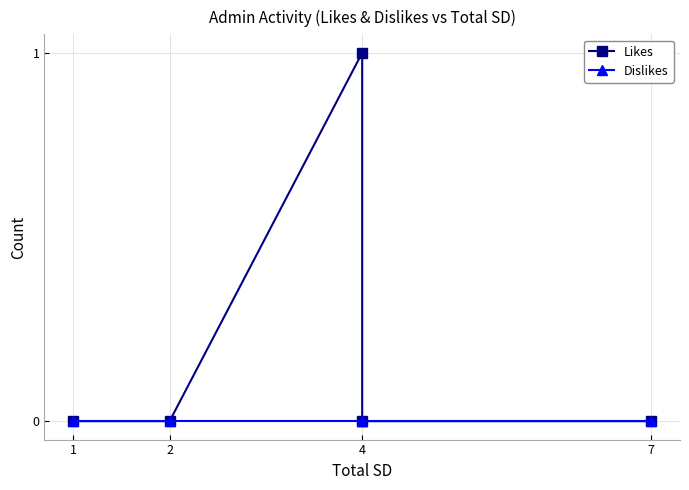

Rank the series by their maximum value, from lowest to highest.

Dislikes, Likes